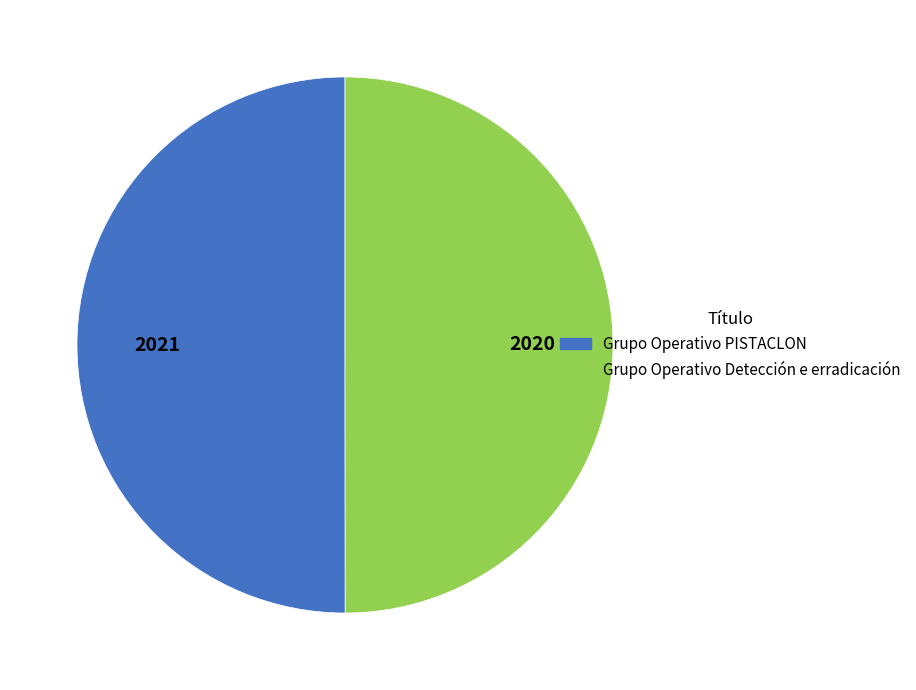

The Grupo Operativo PISTACLON slice represents 45% of the pie. True or false?

False